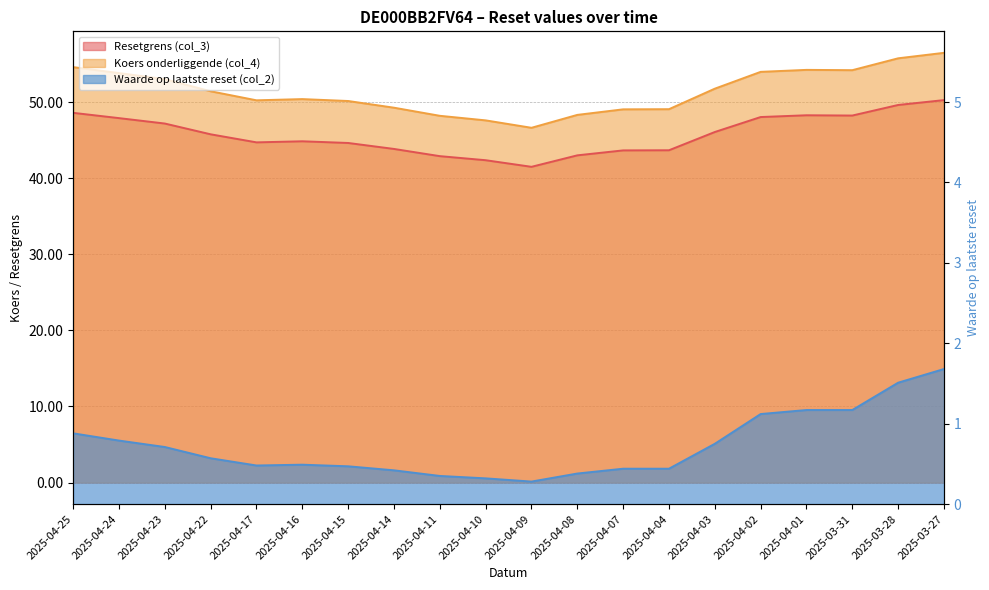

The value of Koers onderliggende (col_4) at 2025-04-04 is 49.1. True or false?

True